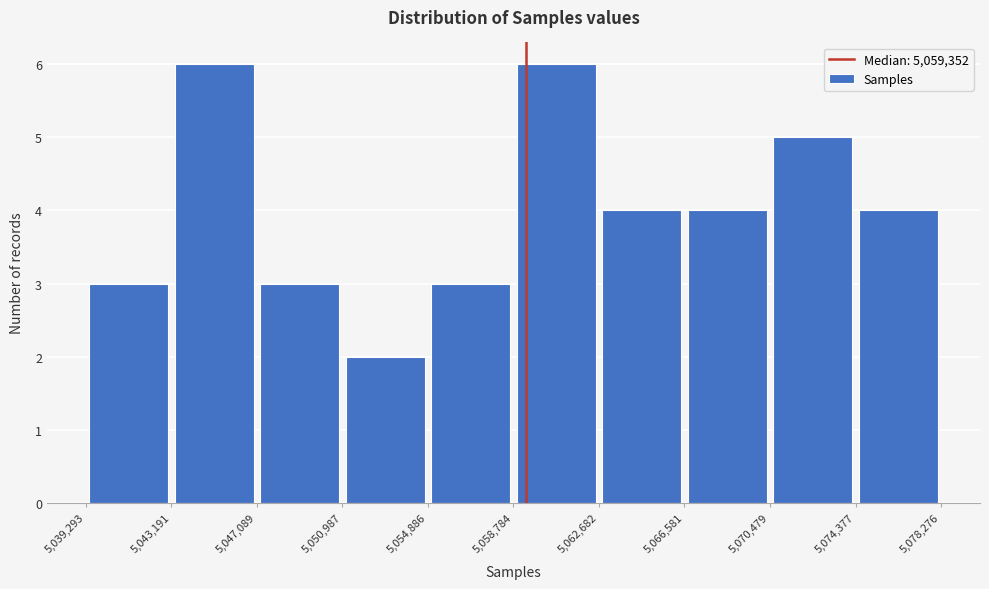

Reading left to right, list every bar in this chart as the range it spans on the x-axis followed by its height. The values are not printed on the chart, so give them approximately, as read against the axis.

5,039,293 to 5,043,191: 3
5,043,191 to 5,047,089: 6
5,047,089 to 5,050,987: 3
5,050,987 to 5,054,886: 2
5,054,886 to 5,058,784: 3
5,058,784 to 5,062,682: 6
5,062,682 to 5,066,581: 4
5,066,581 to 5,070,479: 4
5,070,479 to 5,074,377: 5
5,074,377 to 5,078,276: 4